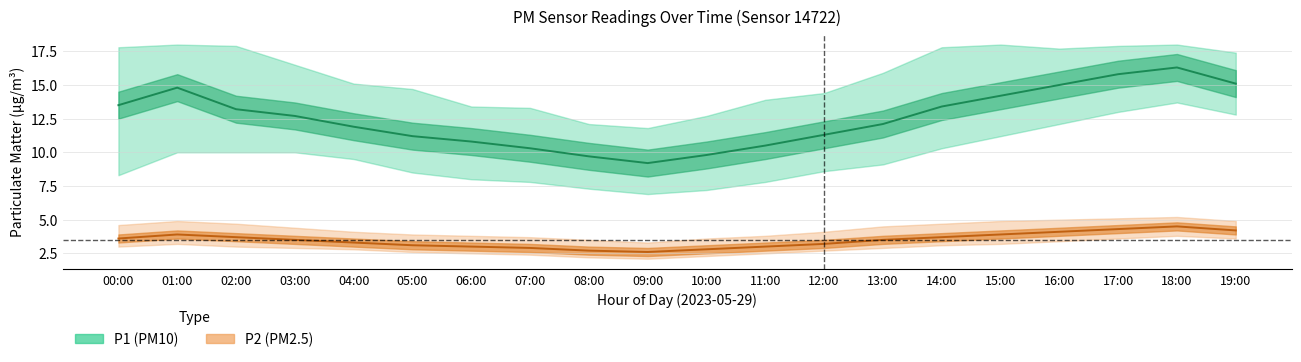

Reading right to left, what are all the values shown in this chart?

P1_mid: 15.1	16.3	15.8	15.0	14.2	13.4	12.1	11.3	10.5	9.8	9.2	9.7	10.3	10.8	11.2	11.9	12.7	13.2	14.8	13.5
P1_upper: 17.4	18.0	17.9	17.7	18.0	17.8	15.9	14.4	13.9	12.7	11.8	12.1	13.3	13.4	14.7	15.1	16.5	17.9	18.0	17.8
P1_lower: 12.8	13.7	13.0	12.1	11.2	10.3	9.1	8.6	7.8	7.2	6.9	7.3	7.8	8.0	8.5	9.5	10.0	10.0	10.0	8.3
P2_mid: 4.2	4.5	4.3	4.1	3.9	3.7	3.5	3.2	3.0	2.8	2.6	2.7	2.9	3.0	3.1	3.3	3.5	3.7	3.9	3.6
P2_upper: 4.9	5.2	5.1	5.0	4.9	4.7	4.5	4.1	3.8	3.6	3.3	3.5	3.7	3.8	3.9	4.1	4.4	4.7	4.9	4.6
P2_lower: 3.6	3.8	3.6	3.4	3.2	3.1	2.9	2.7	2.5	2.3	2.1	2.2	2.4	2.5	2.6	2.8	2.9	3.0	3.2	3.0